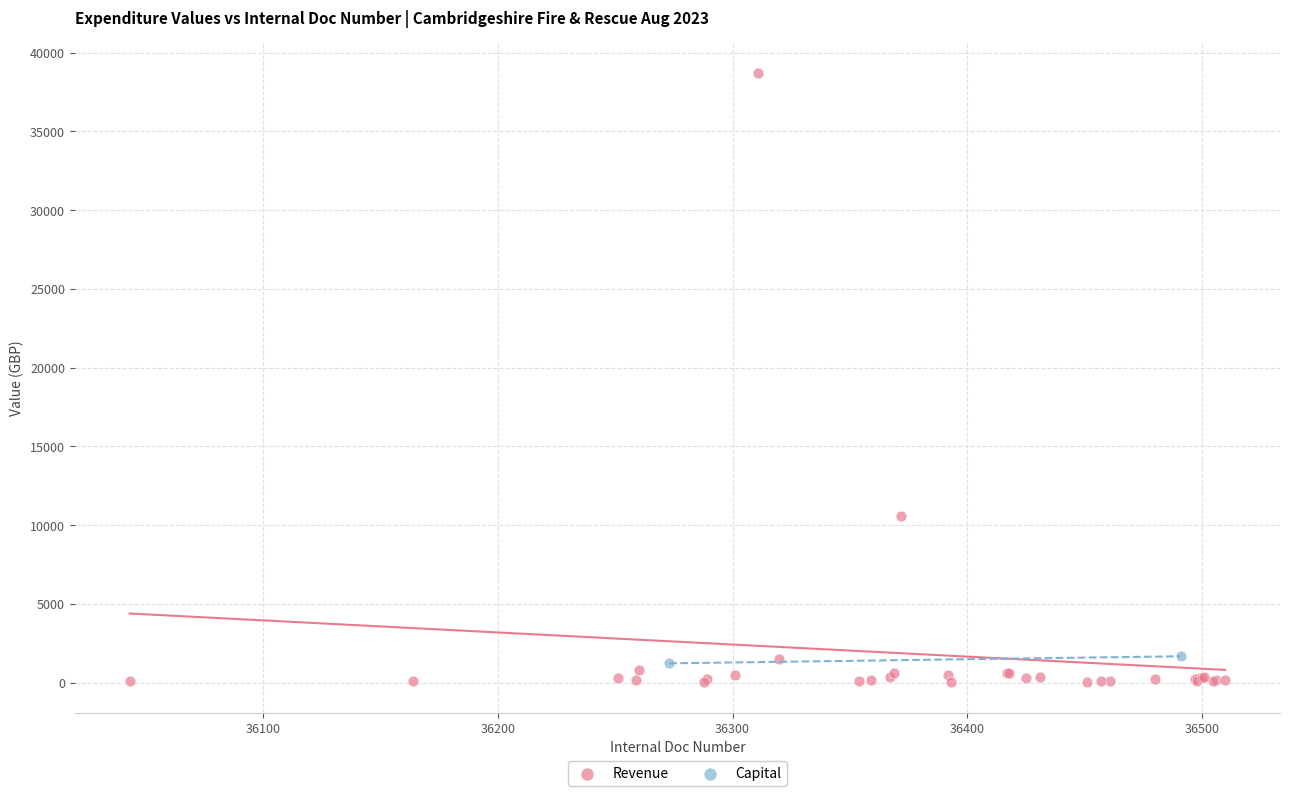

What are all the series names shown in the legend?

Revenue, Capital